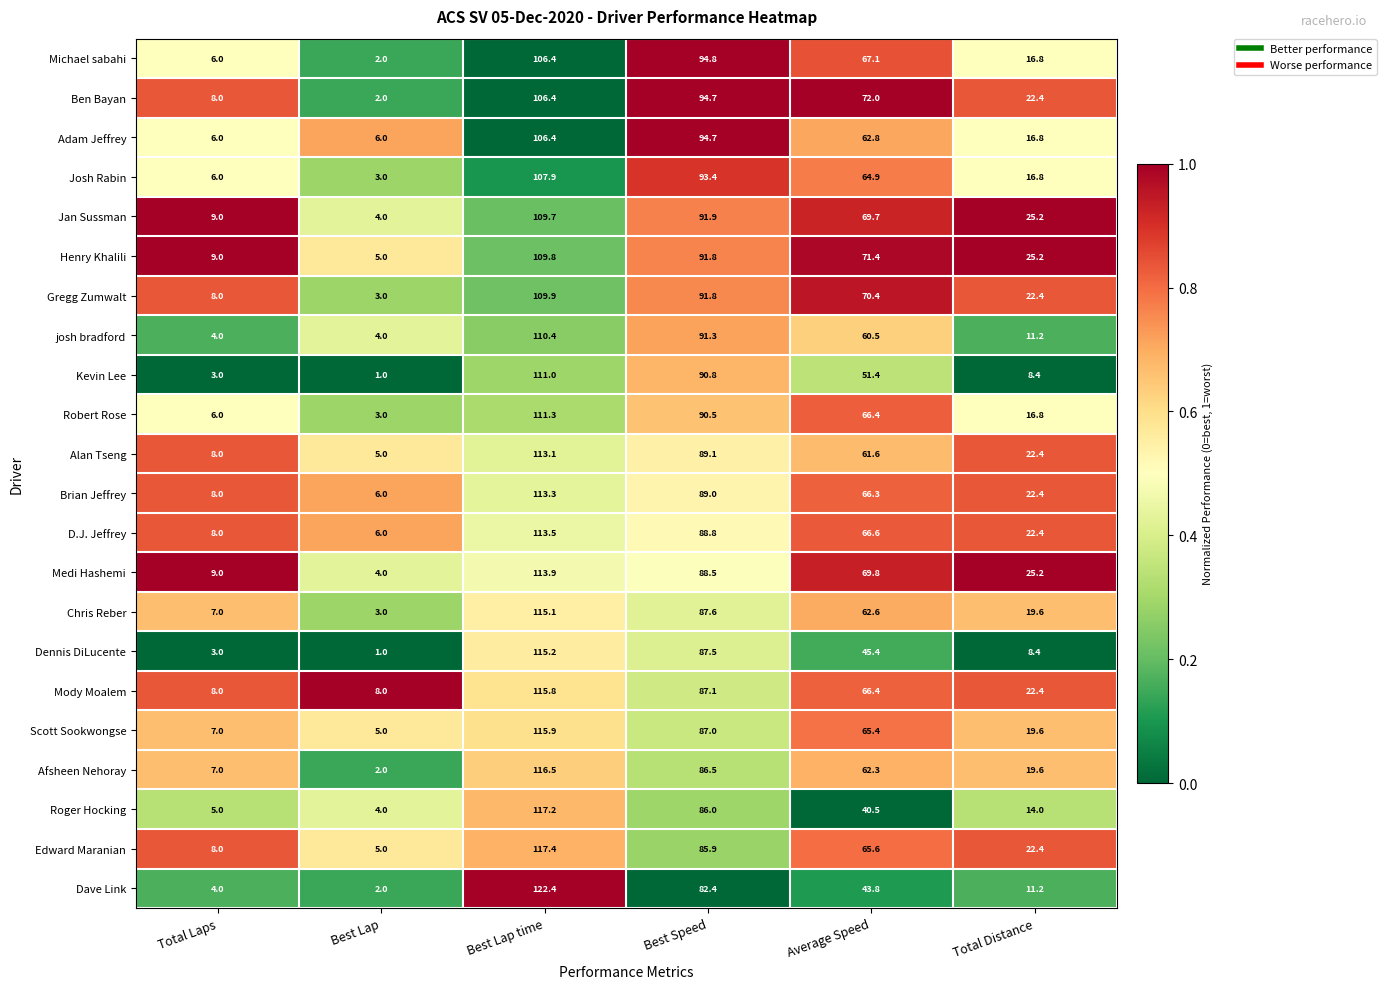

What is the difference between the highest and lowest values at Total Distance?

16.8